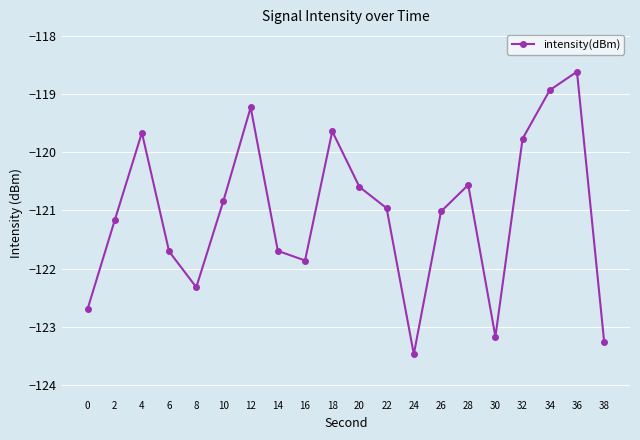

At which category does the data reach its first local peak?

4